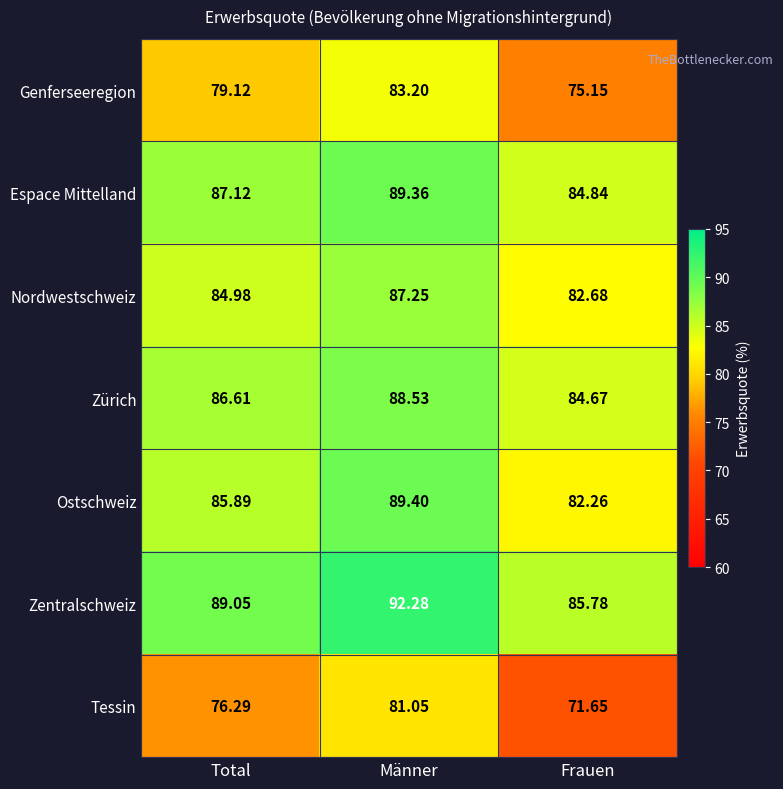

At Total, list the series in order from smallest to largest.

Tessin, Genferseeregion, Nordwestschweiz, Ostschweiz, Zürich, Espace Mittelland, Zentralschweiz